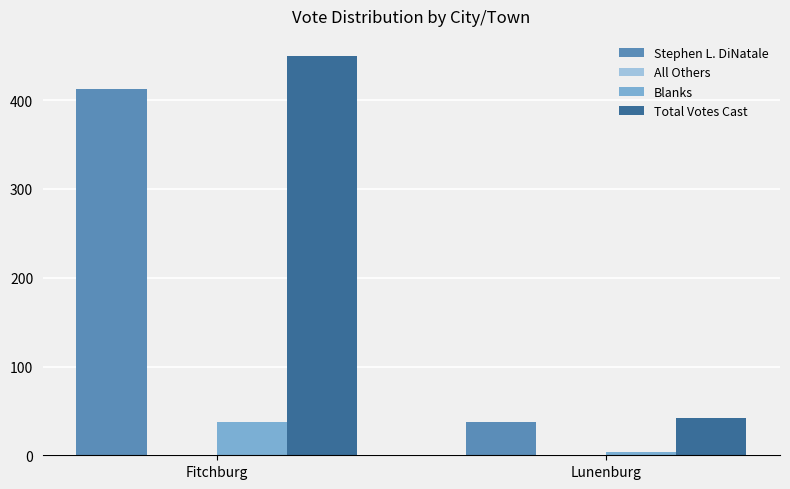

What is the label of the 1st bar from the right?

Lunenburg